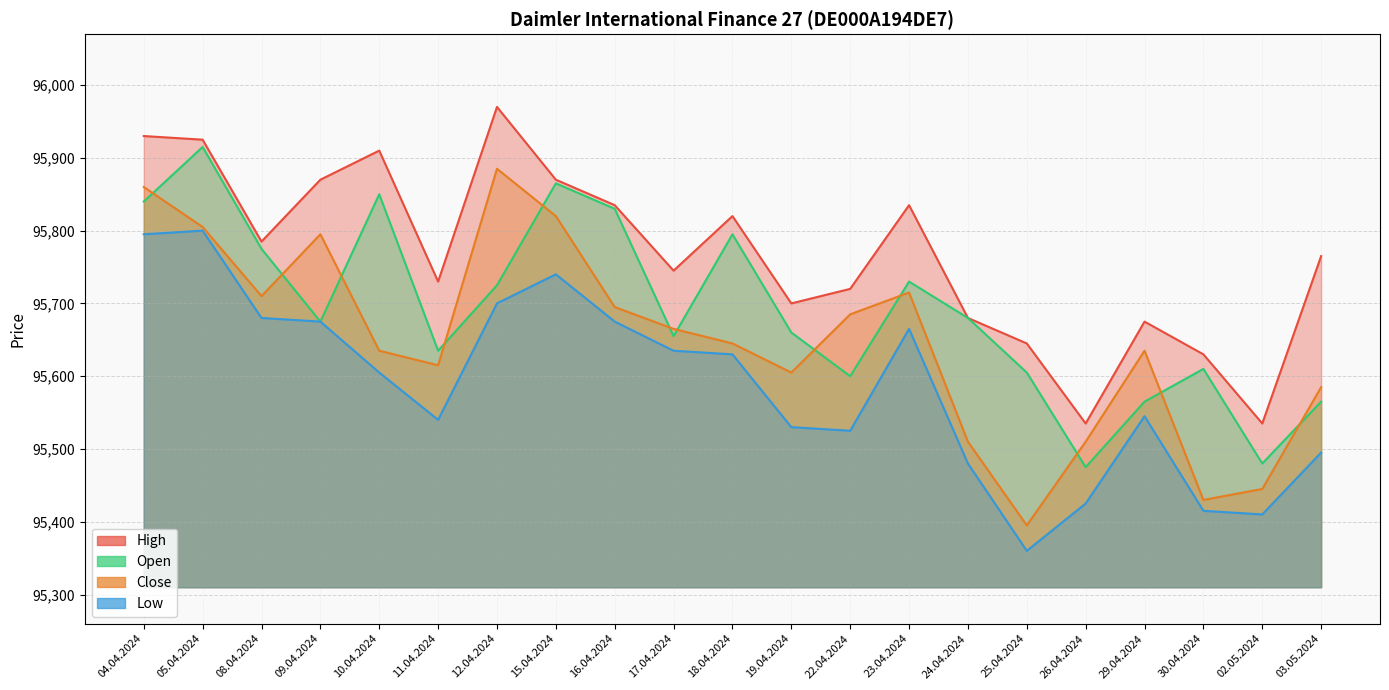

How many interior local valleys does the Open series have?

6